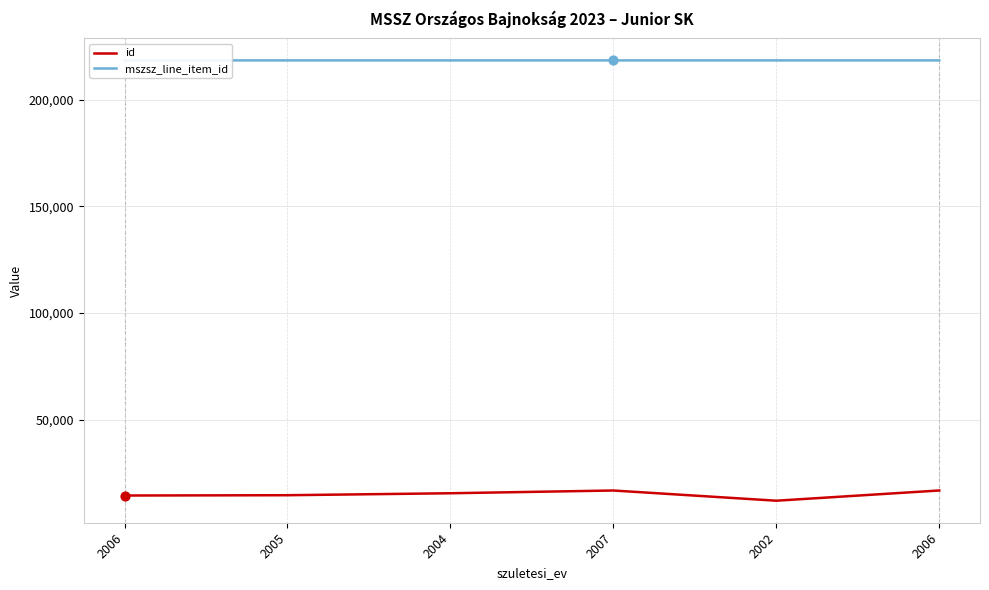

Which series reaches the minimum Y coordinate?

id